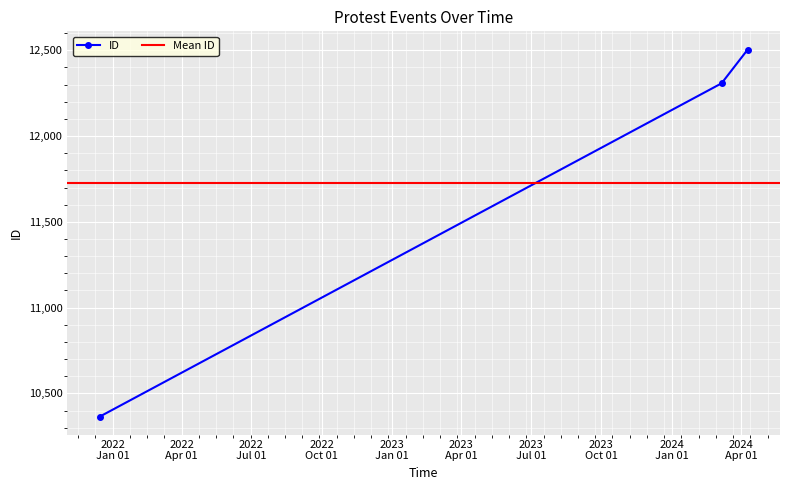

Approximately how many times larger is the value at 2024-03-06 compared to 2024-04-09?

1.0